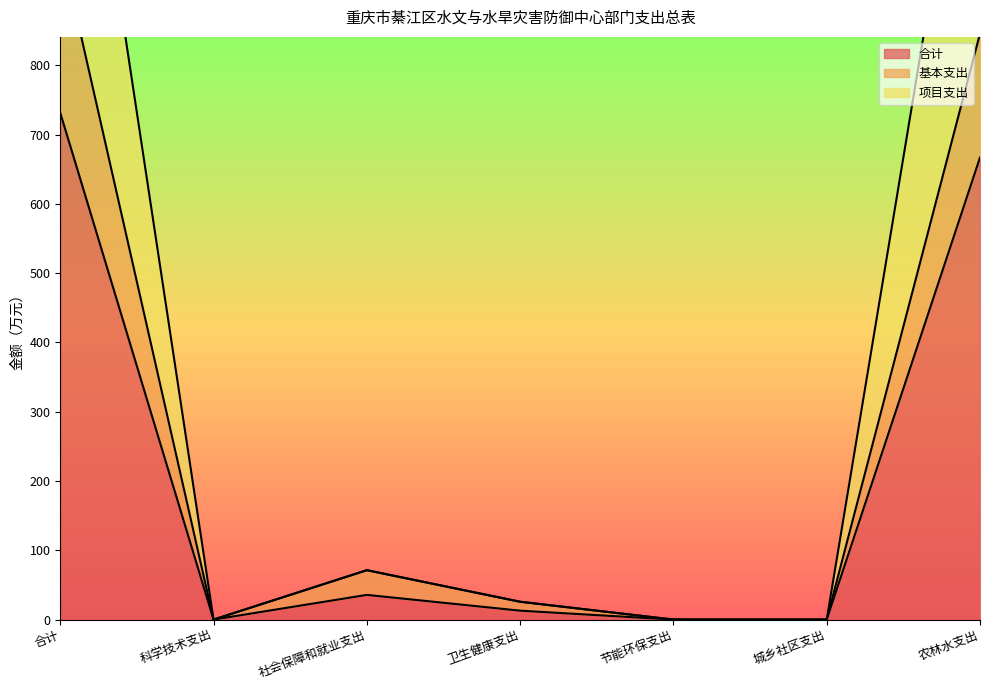

True or false: 基本支出 has more than 0 interior local peaks.

True